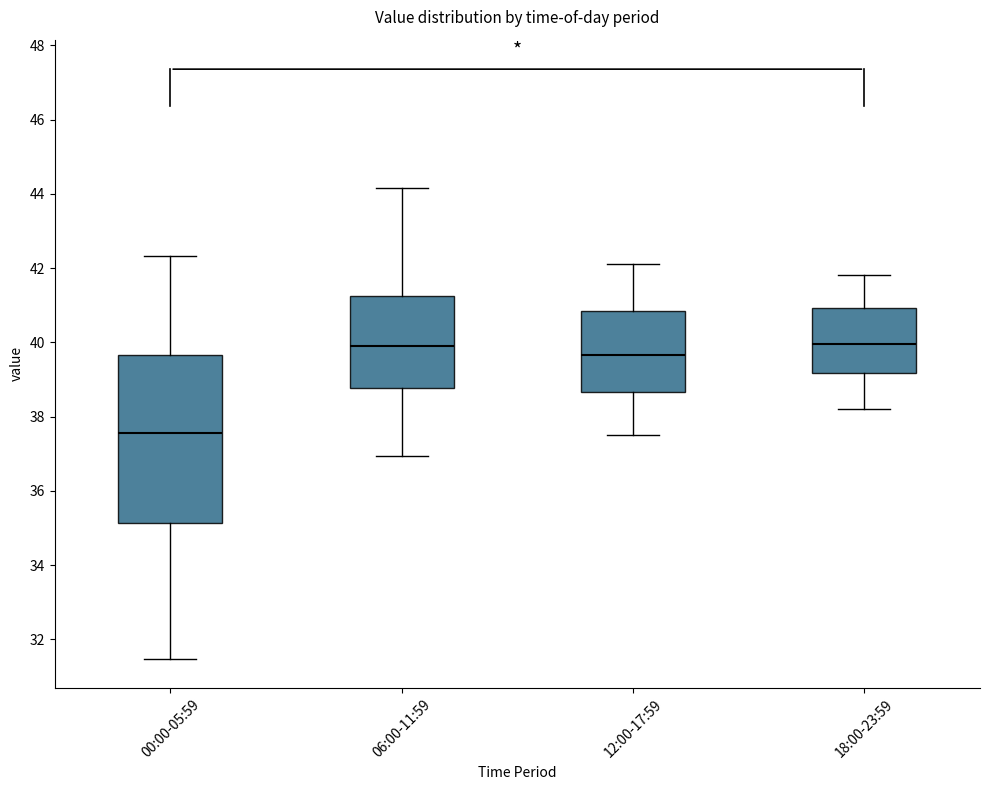

Reading left to right, read every box against the y-axis: the position of its median line, the range the box covers, and the ends of its whiskers. The values are not printed on the chart, so give them approximately, as read against the axis.

00:00-05:59: median 37.6, box 35.2 to 39.6, whiskers 31.4 to 42.4
06:00-11:59: median 40.0, box 38.8 to 41.2, whiskers 37.0 to 44.2
12:00-17:59: median 39.6, box 38.6 to 40.8, whiskers 37.6 to 42.2
18:00-23:59: median 40.0, box 39.2 to 41.0, whiskers 38.2 to 41.8